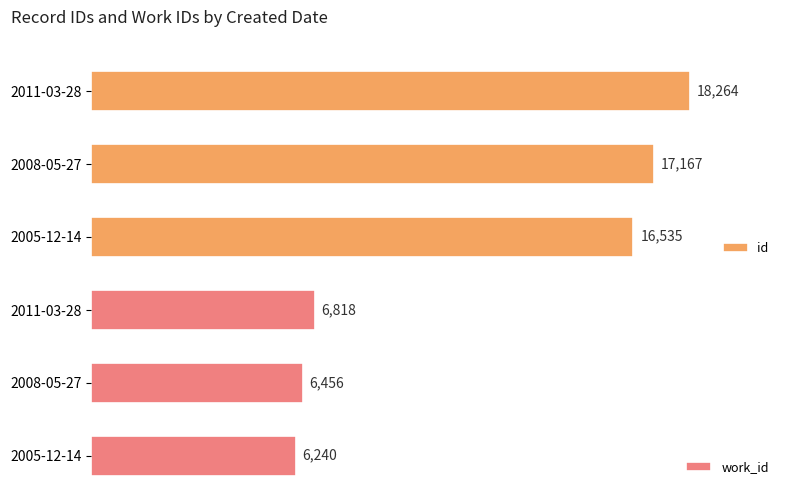

Which series has the largest total across all categories?

id